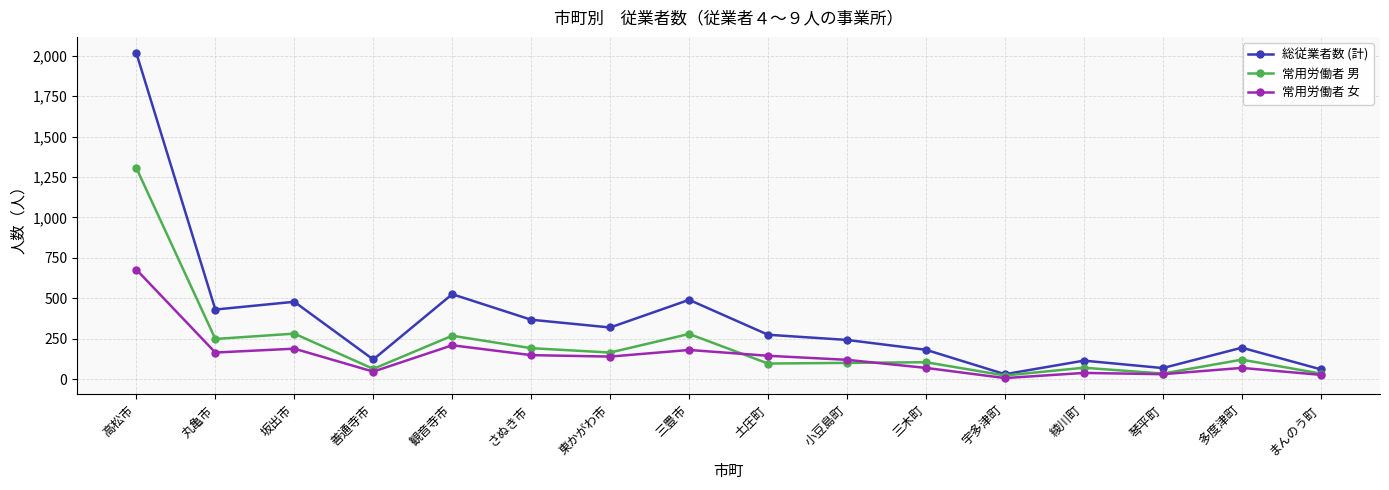

What is the average value of the 総従業者数 (計) series?

369